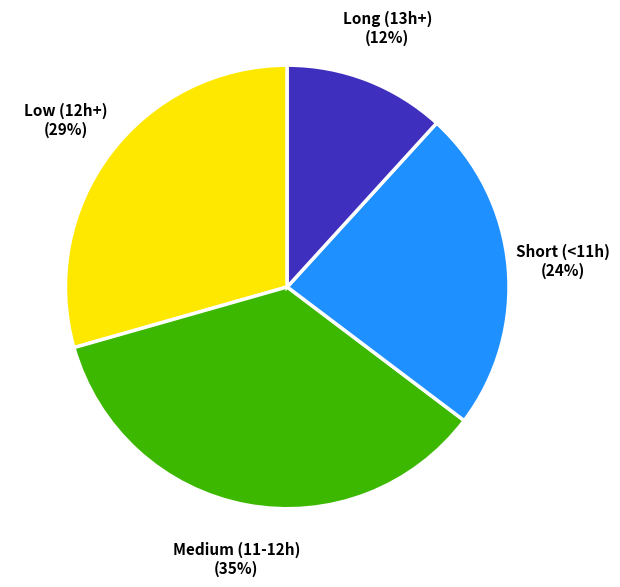

To the nearest percent, what is the average slice percentage?

25%